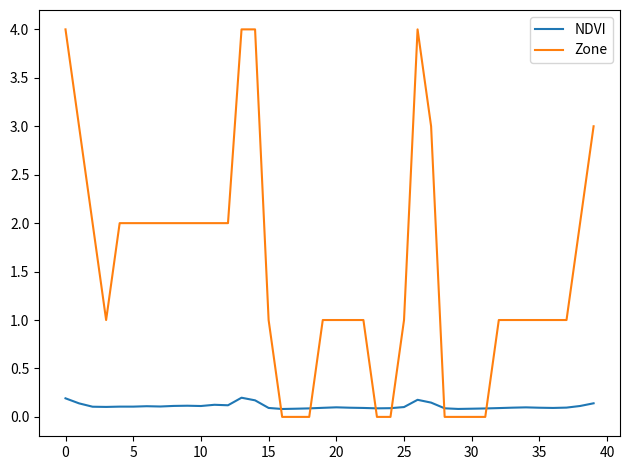

Which series ends up on top after the final intersection of Zone and NDVI?

Zone